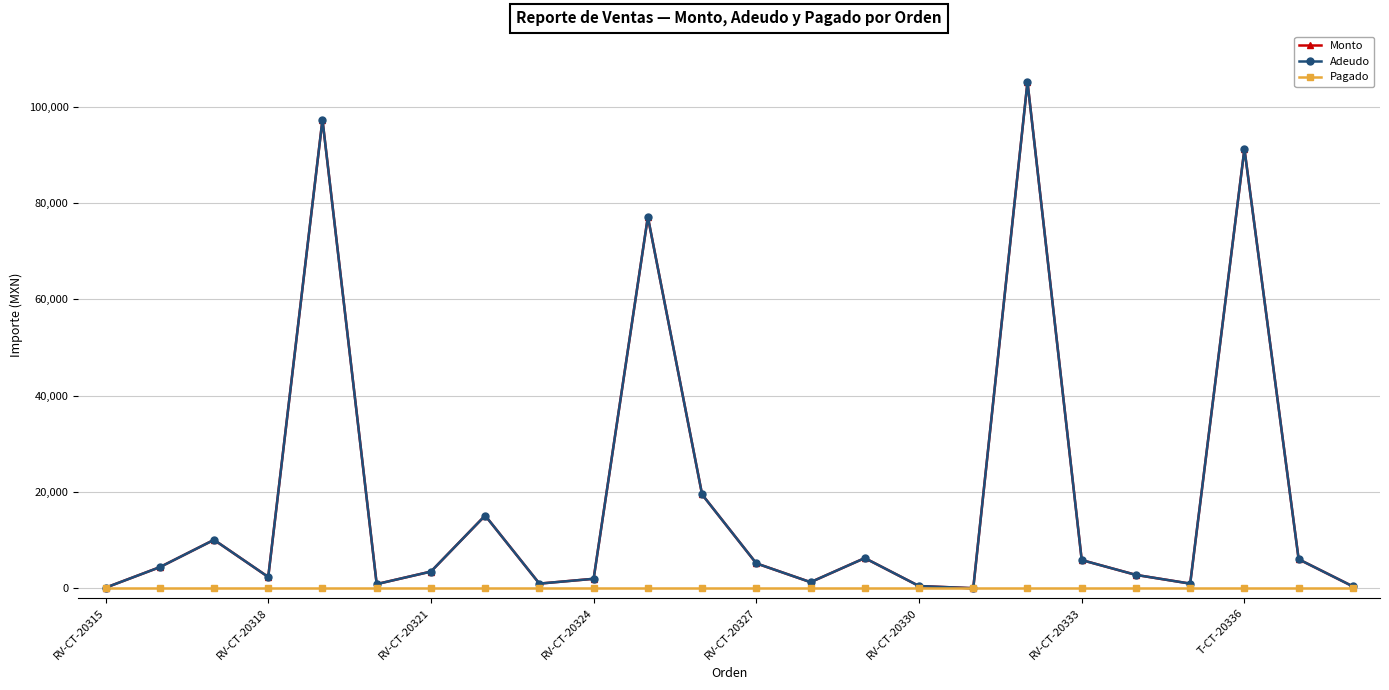

Is this an area chart (filled region under the line)?

No